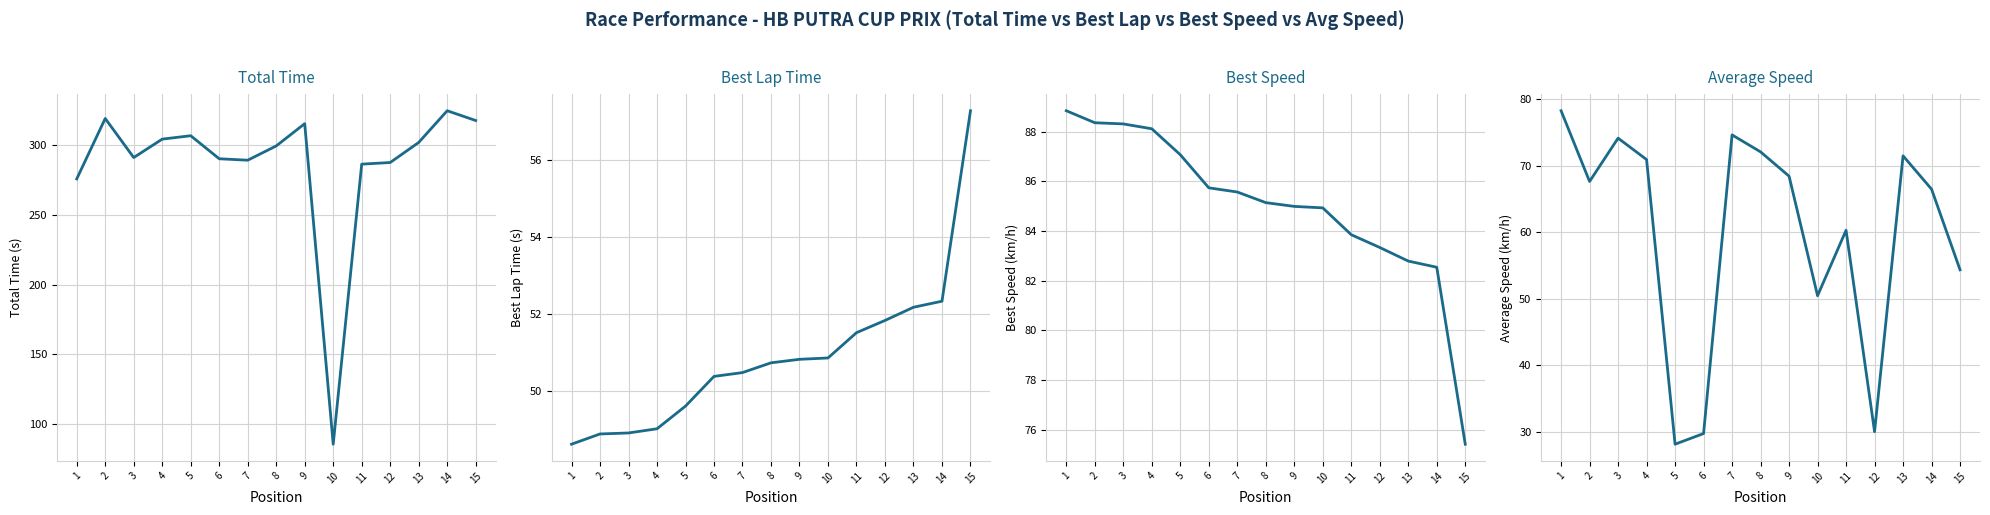

Is it true that Average Speed equals 74.2 at 3?

True